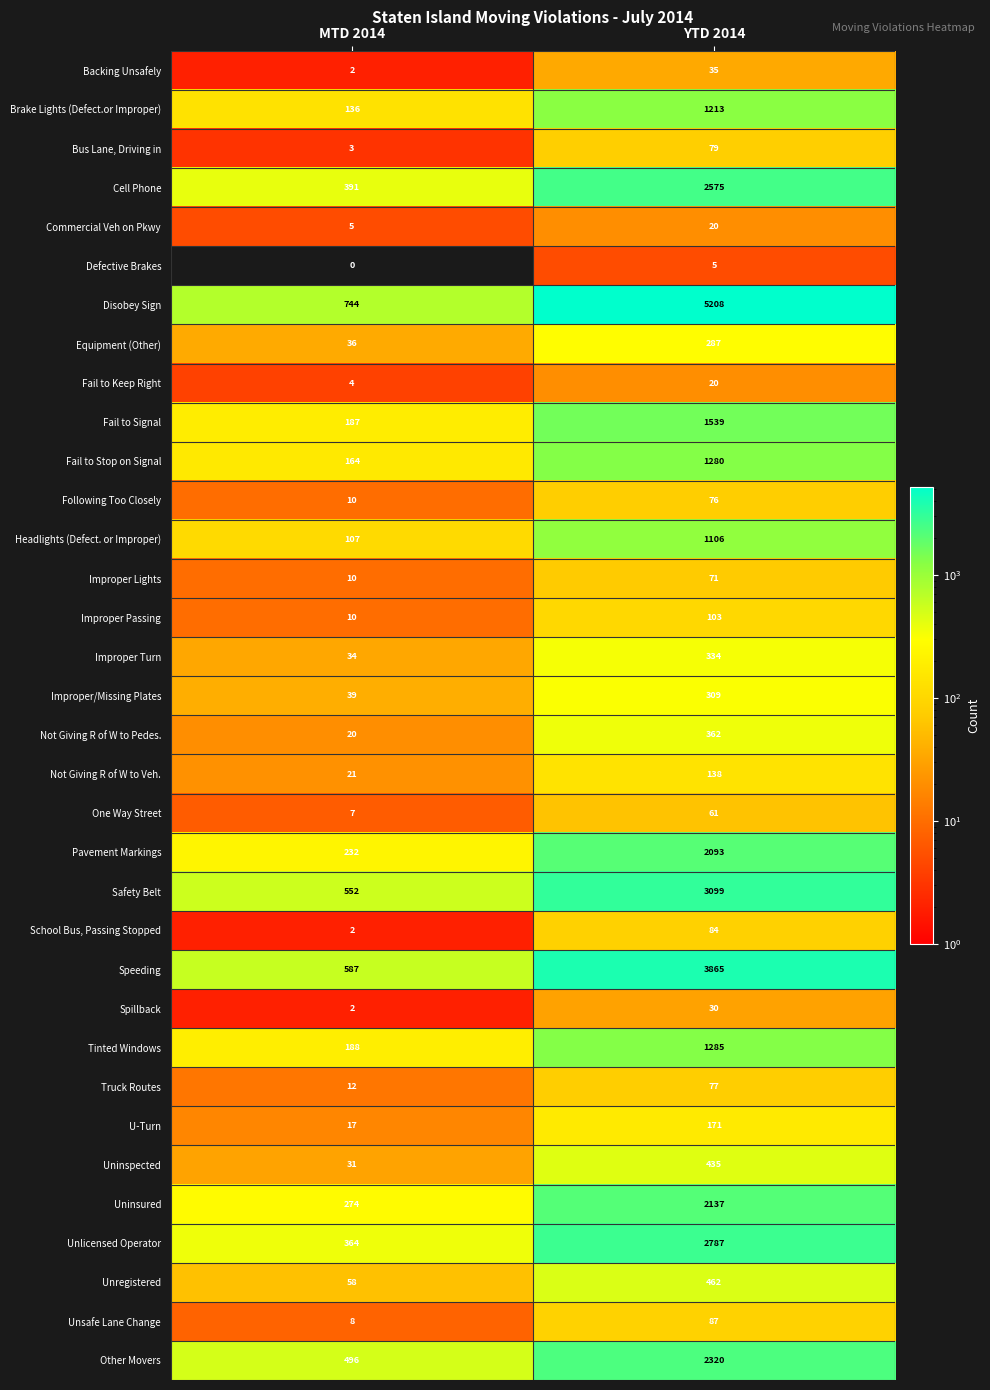

Which label corresponds to the largest value in the chart?

YTD 2014